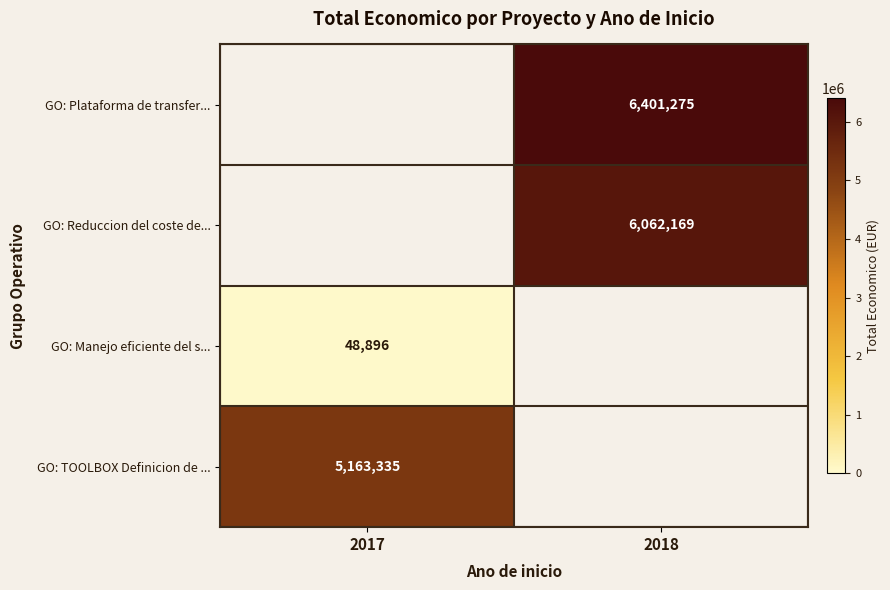

The GO: Manejo eficiente del s... series shows 86984 at 2017. True or false?

False